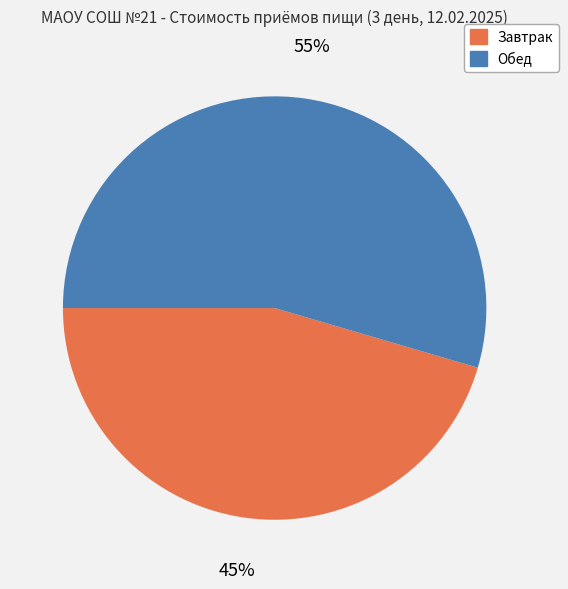

Which category accounts for the majority?

Обед